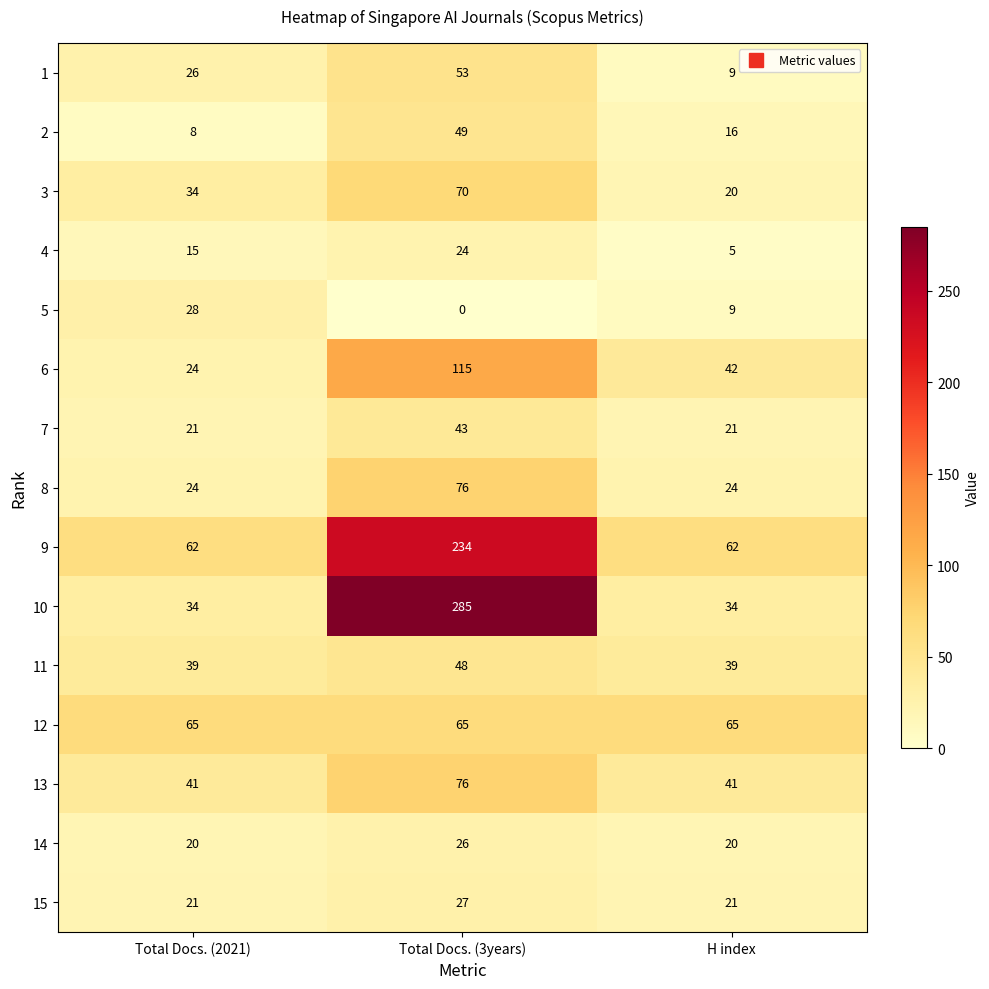

How many 1 values are between 9 and 53?

3